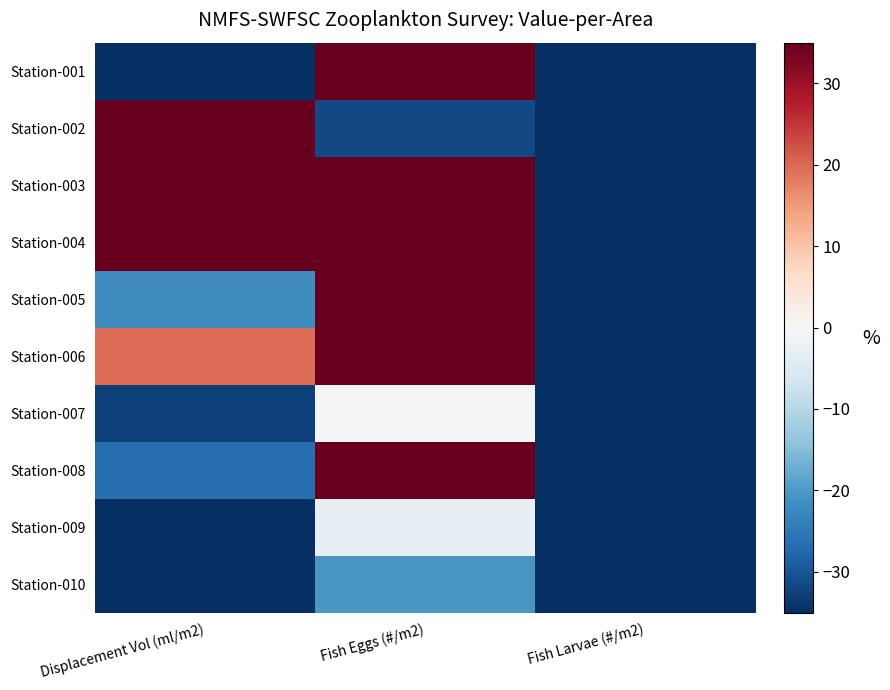

Reading left to right, transcribe all the data shown in this chart.

Station-001: Displacement Vol (ml/m2)=-69.8	Fish Eggs (#/m2)=148.5	Fish Larvae (#/m2)=-48.5
Station-002: Displacement Vol (ml/m2)=75.5	Fish Eggs (#/m2)=-31.7	Fish Larvae (#/m2)=-67.5
Station-003: Displacement Vol (ml/m2)=86.8	Fish Eggs (#/m2)=61.6	Fish Larvae (#/m2)=-74.7
Station-004: Displacement Vol (ml/m2)=307.2	Fish Eggs (#/m2)=44.2	Fish Larvae (#/m2)=-71.1
Station-005: Displacement Vol (ml/m2)=-22.1	Fish Eggs (#/m2)=86.4	Fish Larvae (#/m2)=-50.3
Station-006: Displacement Vol (ml/m2)=19.5	Fish Eggs (#/m2)=152.2	Fish Larvae (#/m2)=-77.4
Station-007: Displacement Vol (ml/m2)=-32.6	Fish Eggs (#/m2)=-0.4	Fish Larvae (#/m2)=-61.9
Station-008: Displacement Vol (ml/m2)=-26.5	Fish Eggs (#/m2)=41.1	Fish Larvae (#/m2)=-83.8
Station-009: Displacement Vol (ml/m2)=-46.9	Fish Eggs (#/m2)=-2.9	Fish Larvae (#/m2)=-79.3
Station-010: Displacement Vol (ml/m2)=-67.0	Fish Eggs (#/m2)=-20.3	Fish Larvae (#/m2)=-88.3